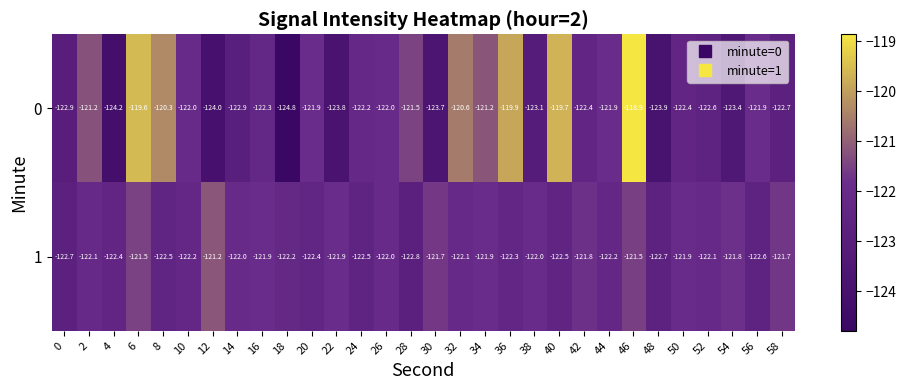

What is the total value across all series at 42?

-244.2